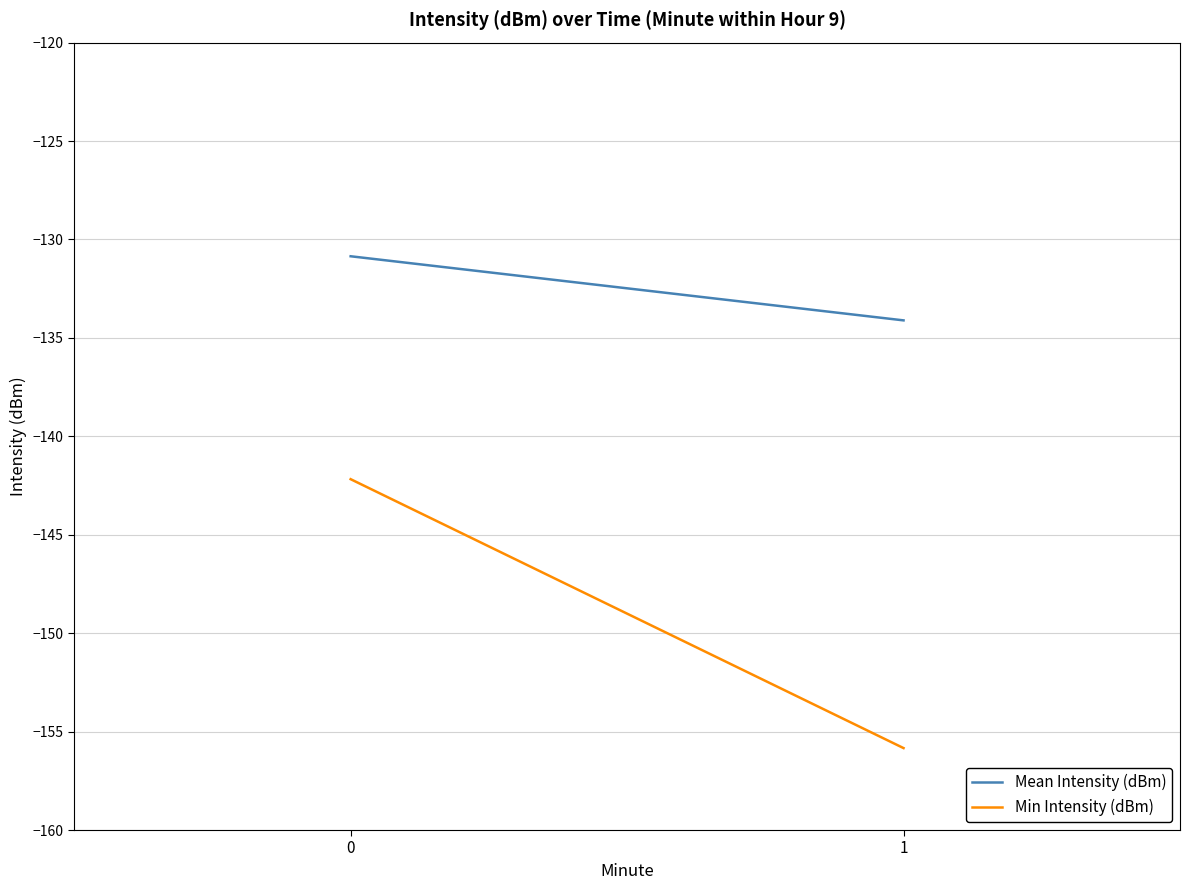

Which series changed the most between 0 and 1?

Min Intensity (dBm)